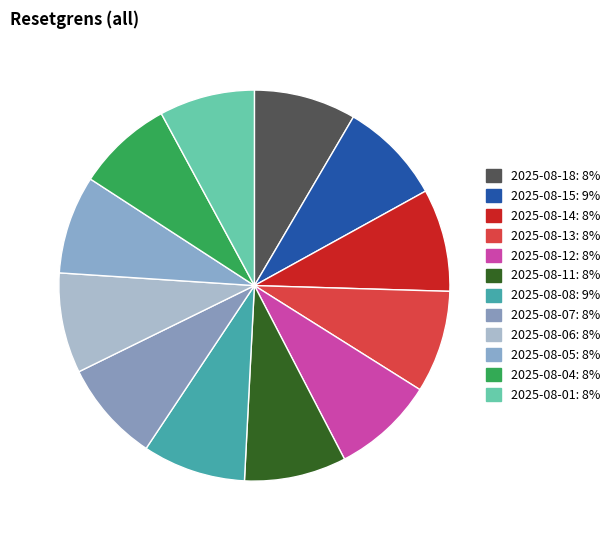

Is it true that 2025-08-12 is 2% of the pie?

False